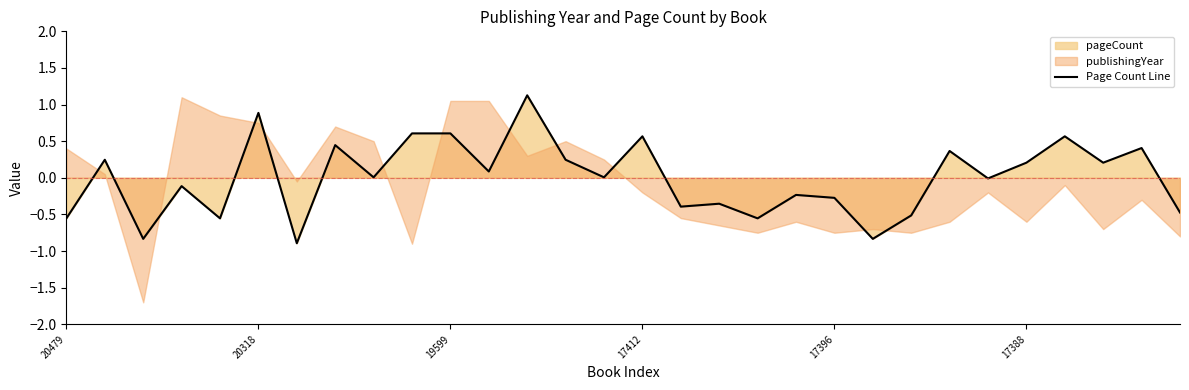

What is the highest value of the Page Count Line series?

1.1